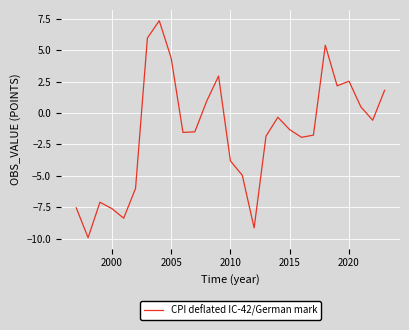

What is the difference between the maximum and minimum values?

17.3